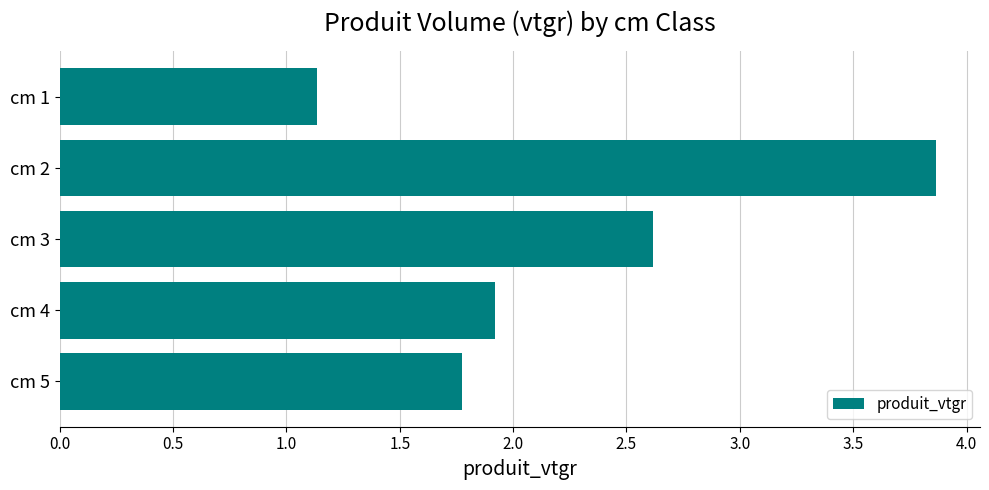

At which label is the value closest to 2?

cm 4